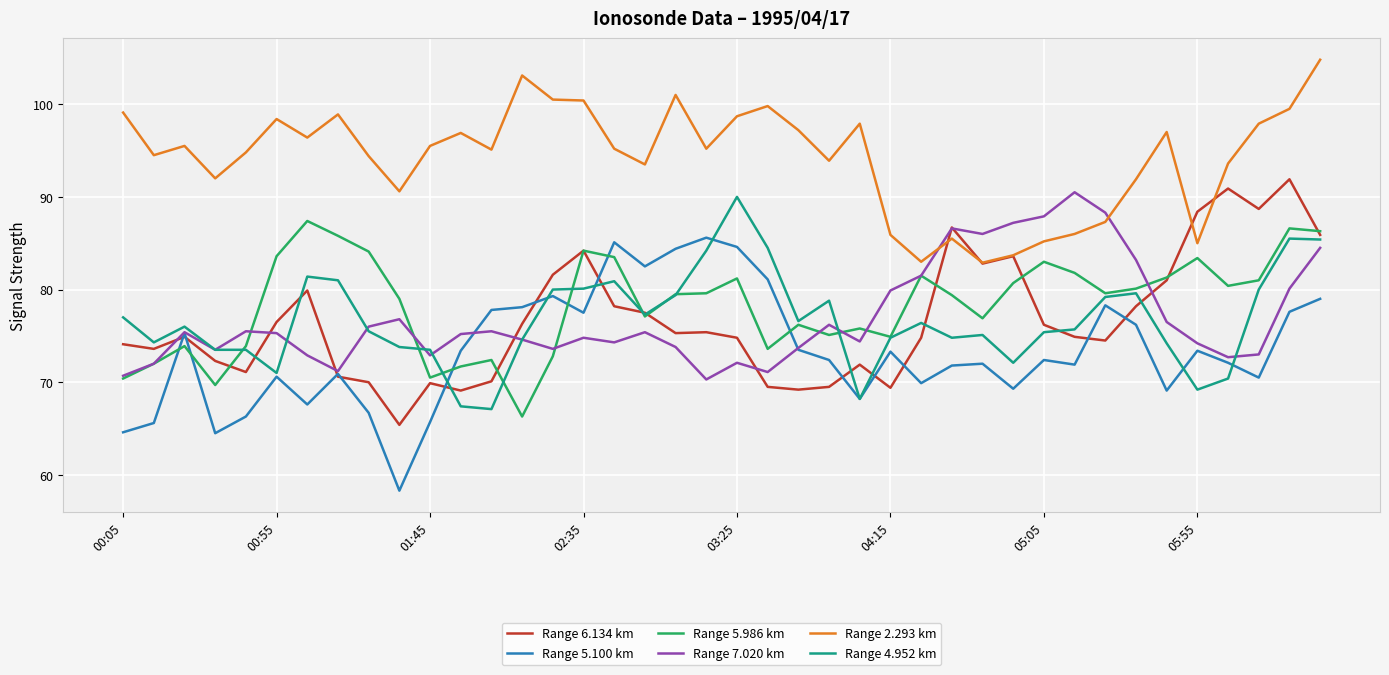

True or false: Range 2.293 km has more than 0 interior local peaks.

True